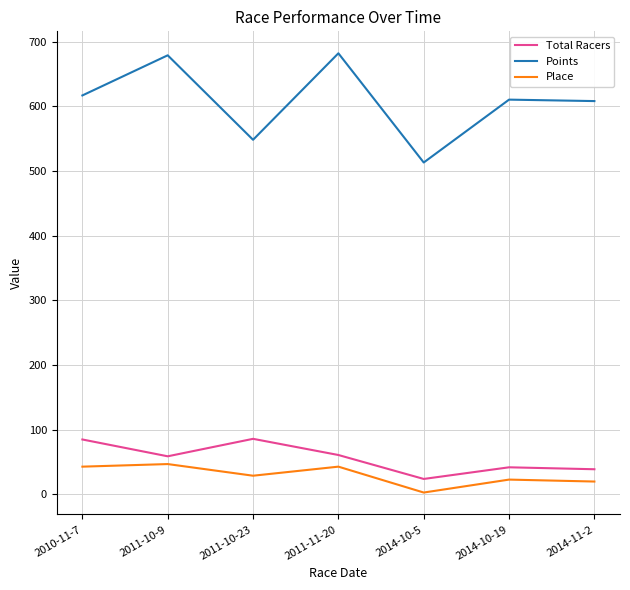

List the series in order of their peak value, highest first.

Points, Total Racers, Place